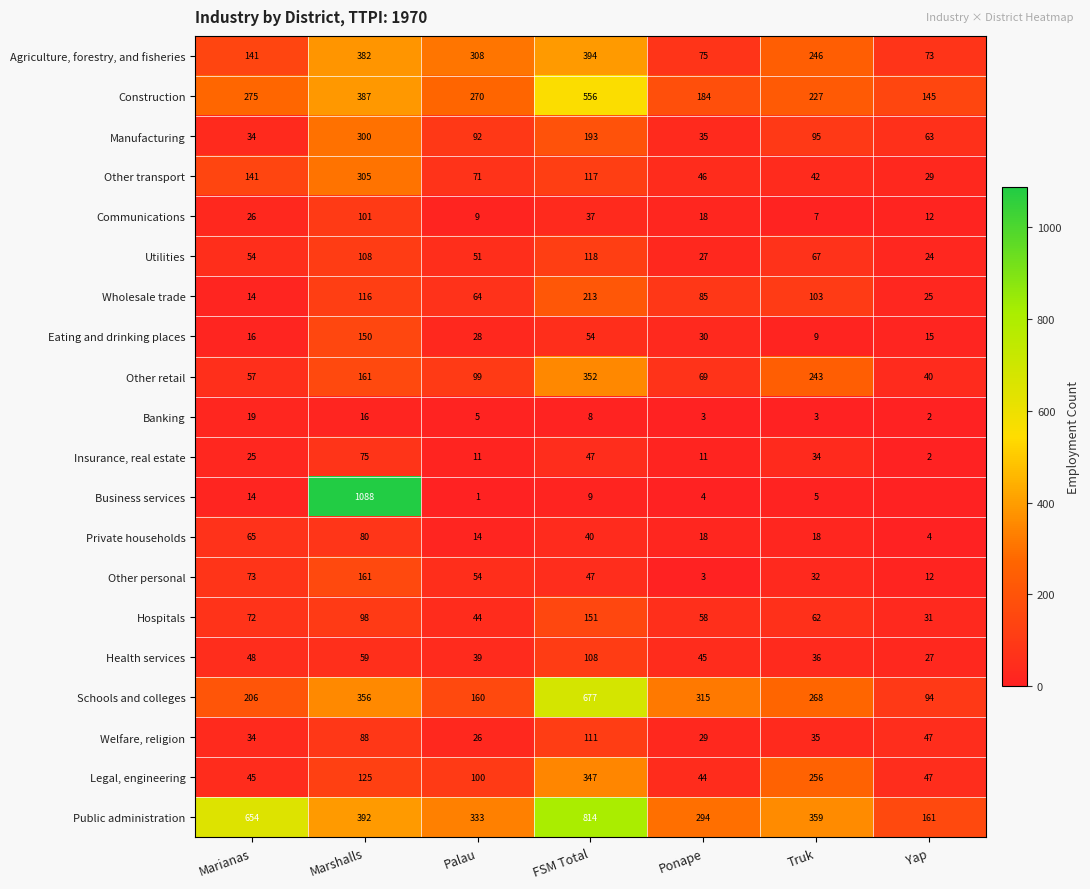

Which series changed the most between Ponape and Truk?

Legal, engineering